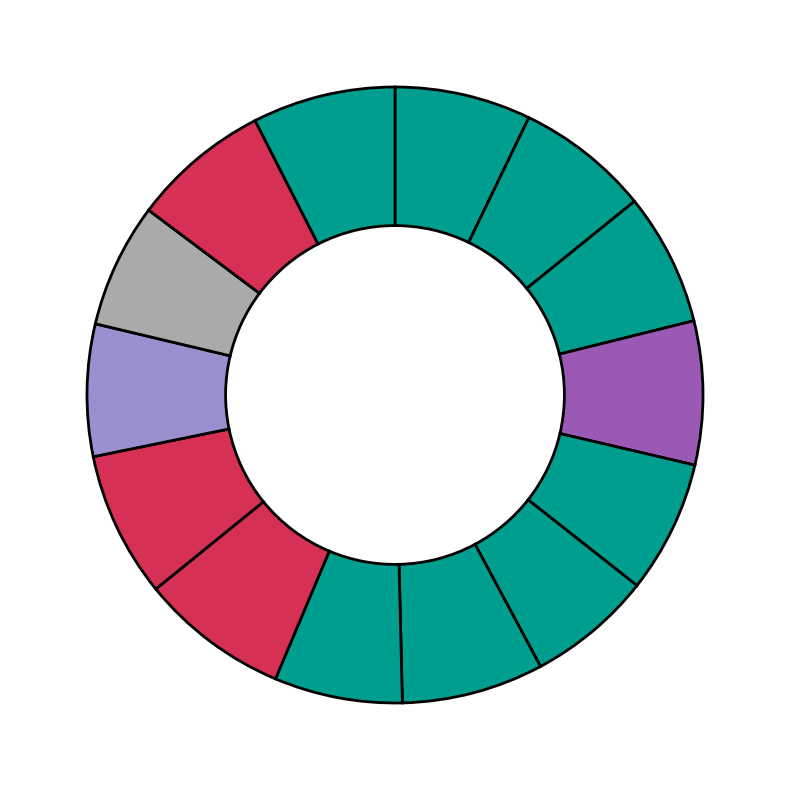

How many segments does this pie chart have?

14